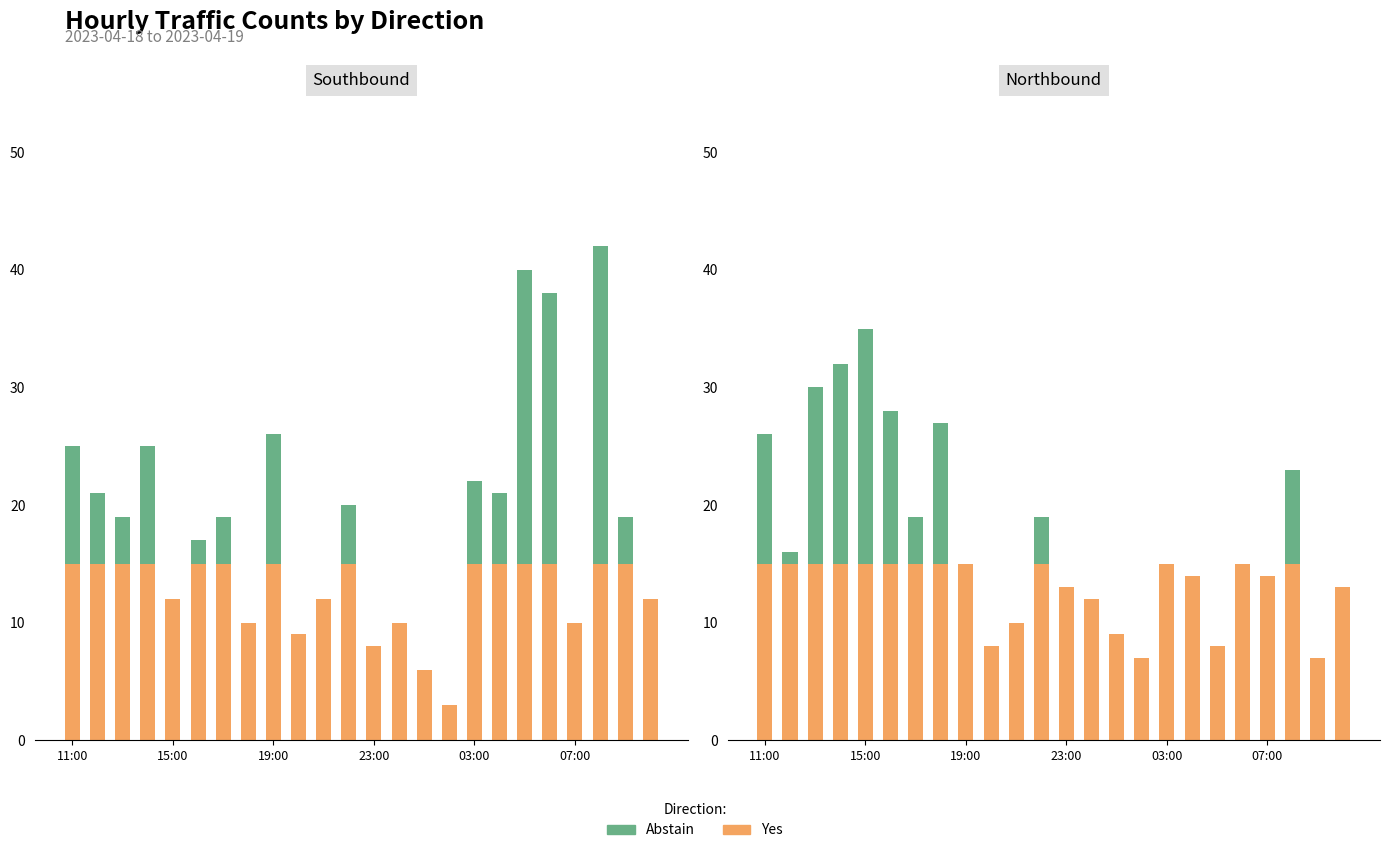

Count the Yes values in the range 12 to 15.

18